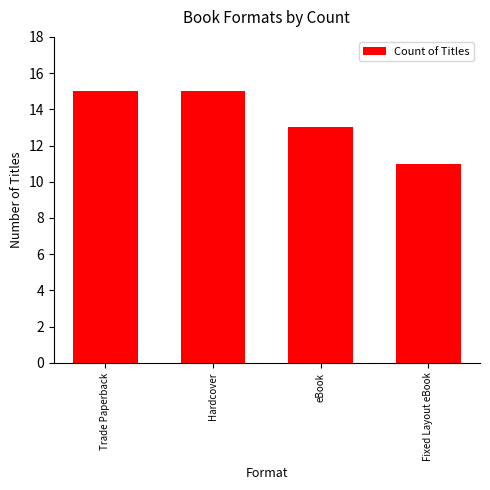

What is the average value?

14